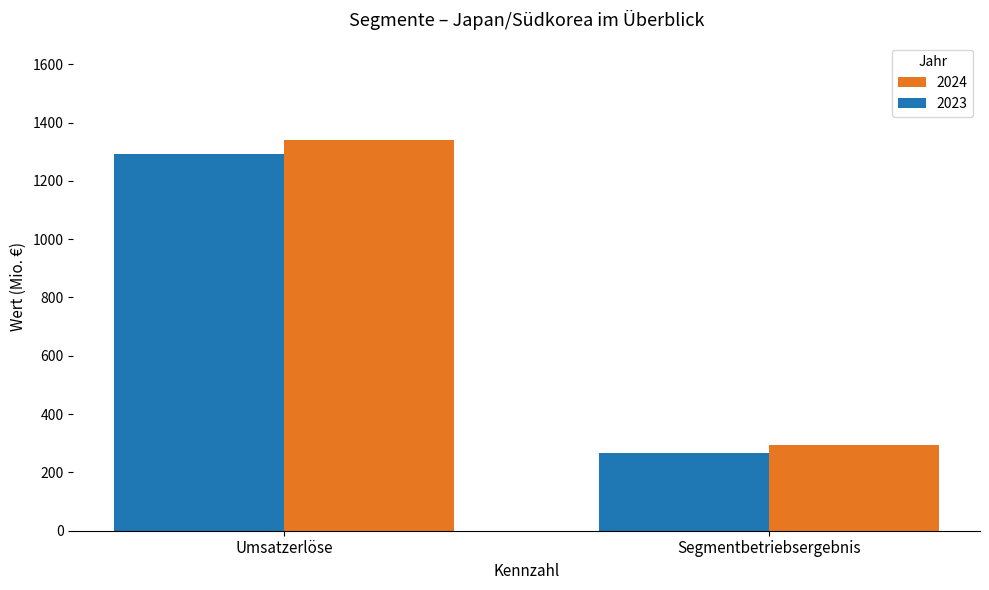

At which label does 2023 reach its peak?

Umsatzerlöse